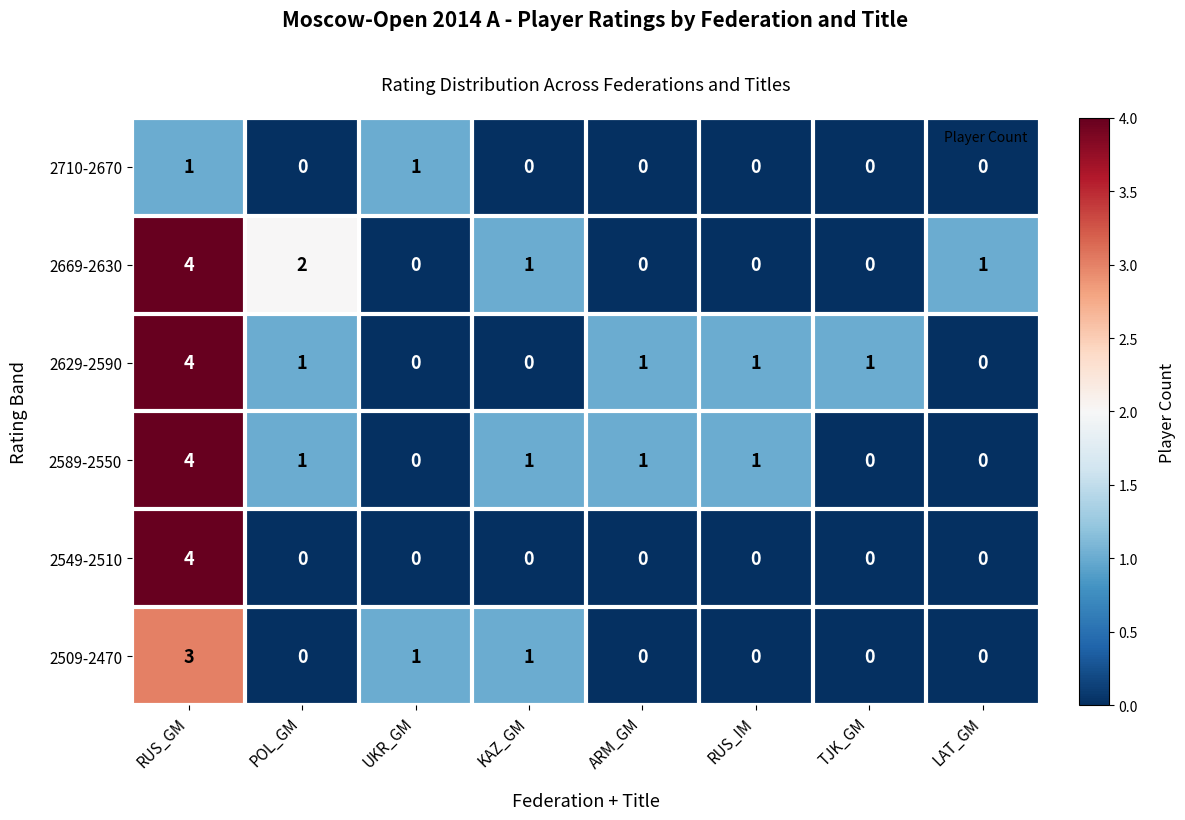

The 2589-2550 series shows 1 at RUS_IM. True or false?

True